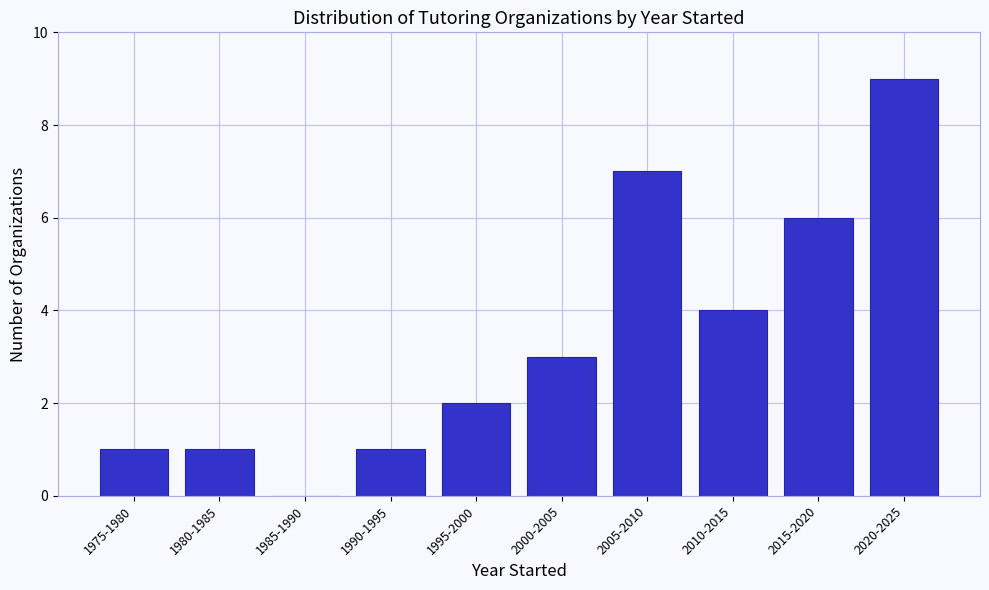

Reading left to right, transcribe all the data shown in this chart.

1975-1980=1	1980-1985=1	1985-1990=0	1990-1995=1	1995-2000=2	2000-2005=3	2005-2010=7	2010-2015=4	2015-2020=6	2020-2025=9